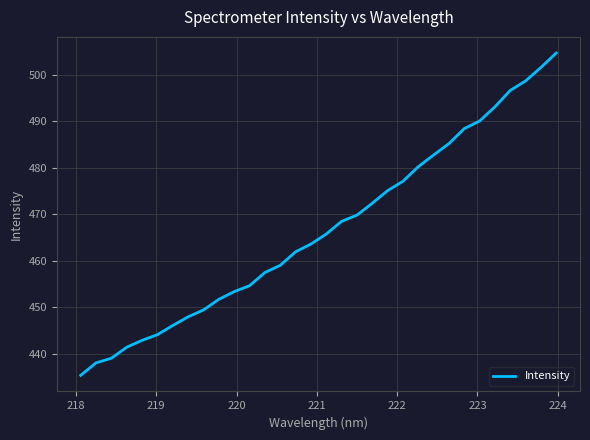

What is the minimum value shown in the chart?

435.4